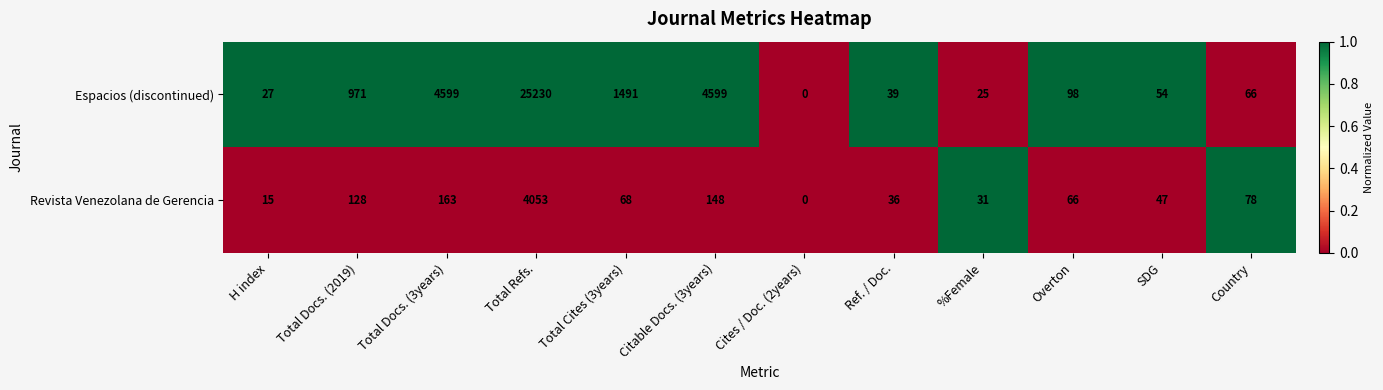

Reading left to right, list all the values displayed in this chart.

Espacios (discontinued): H index=27	Total Docs. (2019)=971	Total Docs. (3years)=4599	Total Refs.=25230	Total Cites (3years)=1491	Citable Docs. (3years)=4599	Cites / Doc. (2years)=0	Ref. / Doc.=39	%Female=25	Overton=98	SDG=54	Country=66
Revista Venezolana de Gerencia: H index=15	Total Docs. (2019)=128	Total Docs. (3years)=163	Total Refs.=4053	Total Cites (3years)=68	Citable Docs. (3years)=148	Cites / Doc. (2years)=0	Ref. / Doc.=36	%Female=31	Overton=66	SDG=47	Country=78